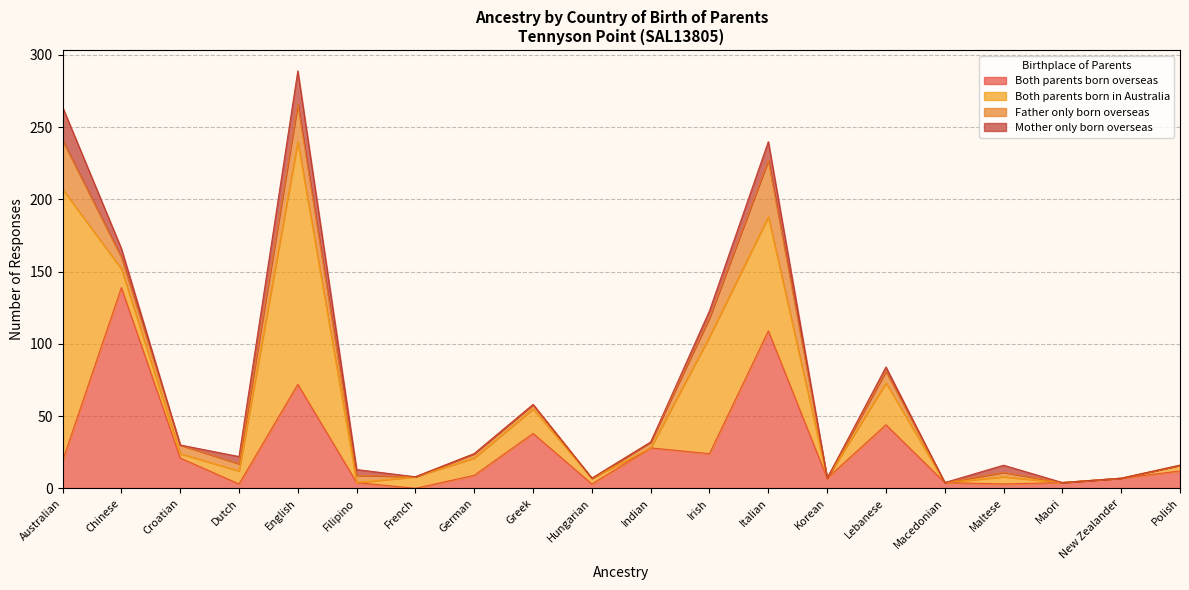

What is the label of the 18th point from the right?

Croatian